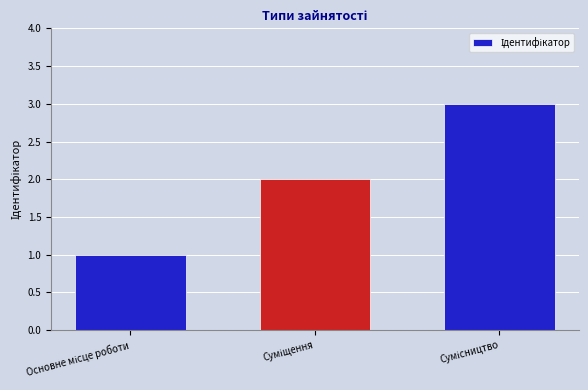

What is the sum of all values?

6